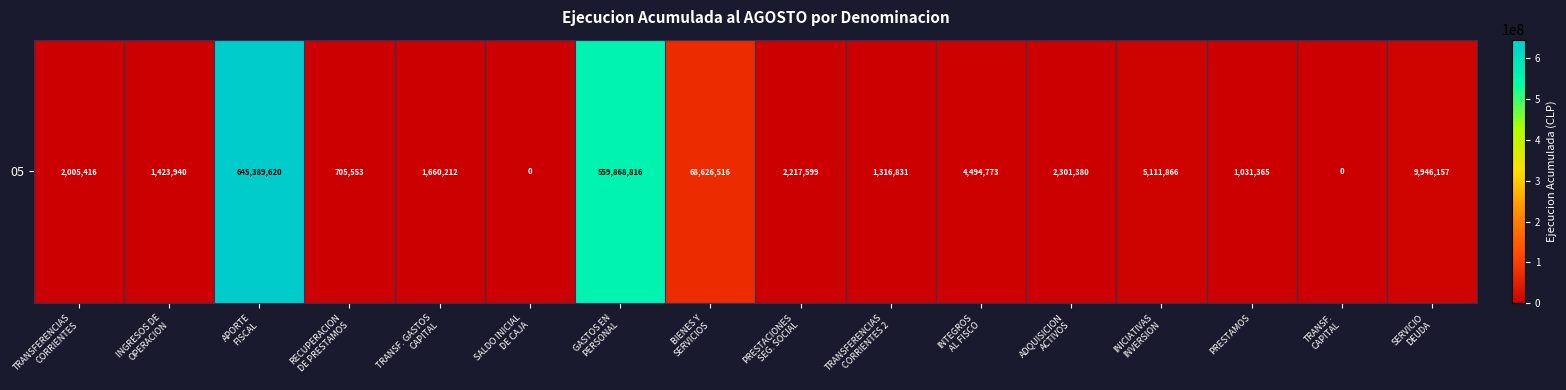

Reading left to right, what are all the values shown in this chart?

2005416	1423940	645389620	705553	1660212	0	559868816	68626516	2217599	1316831	4494773	2301380	5111866	1031365	0	9946157